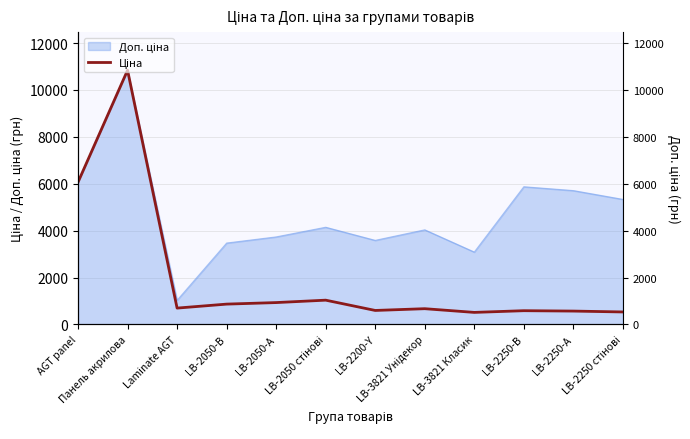

What is the label of the 11th point from the right?

Панель акрилова